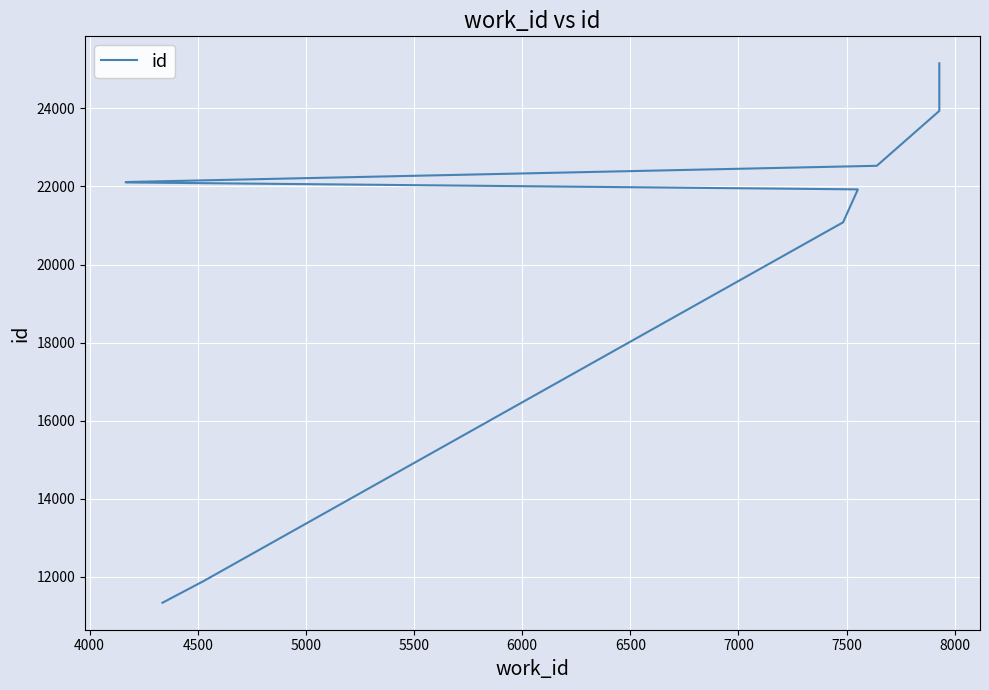

How many lines are shown in the chart?

1